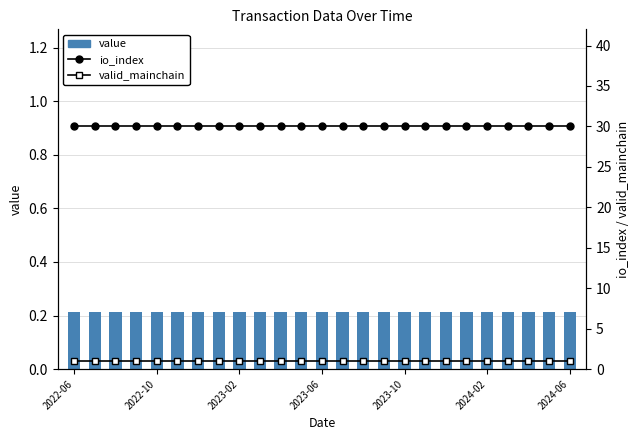

Which series has the widest spread of values?

value